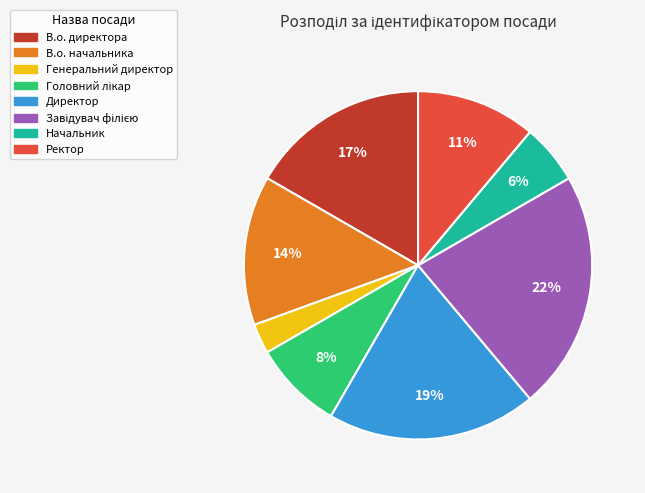

To the nearest percent, what is the average slice percentage?

12%